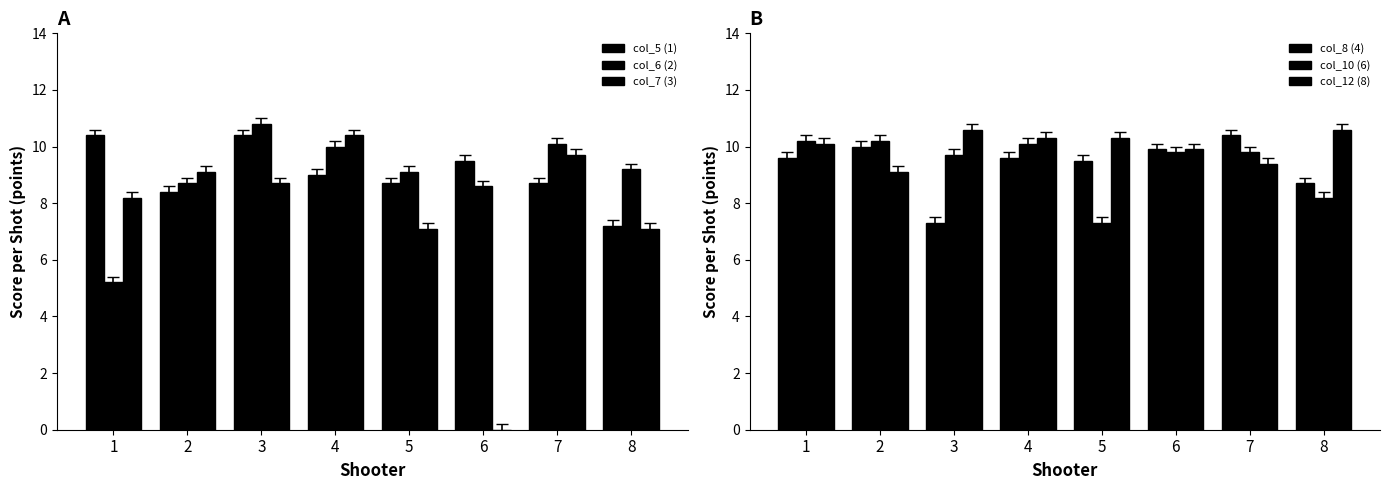

Reading left to right, transcribe all the data shown in this chart.

col_5 (1): 10.4	8.4	10.4	9.0	8.7	9.5	8.7	7.2
col_6 (2): 5.2	8.7	10.8	10.0	9.1	8.6	10.1	9.2
col_7 (3): 8.2	9.1	8.7	10.4	7.1	0.0	9.7	7.1
col_8 (4): 9.6	10.0	7.3	9.6	9.5	9.9	10.4	8.7
col_10 (6): 10.2	10.2	9.7	10.1	7.3	9.8	9.8	8.2
col_12 (8): 10.1	9.1	10.6	10.3	10.3	9.9	9.4	10.6